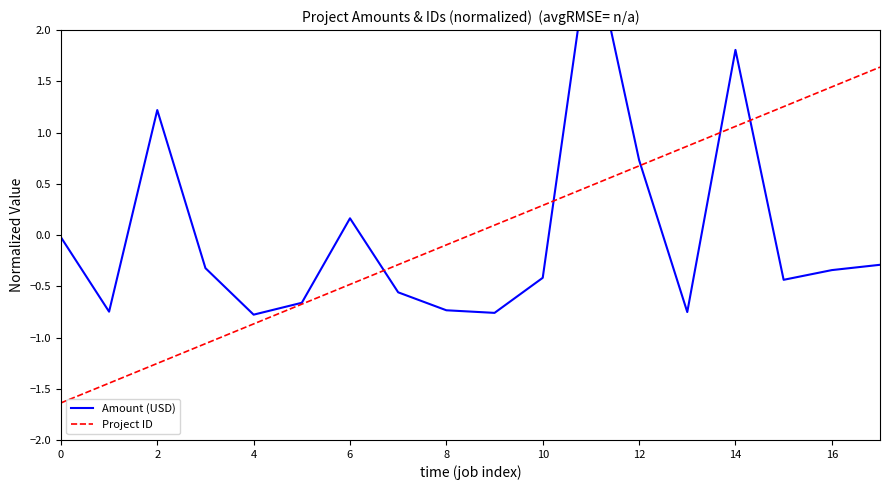

How many values in Project ID are above zero?

9